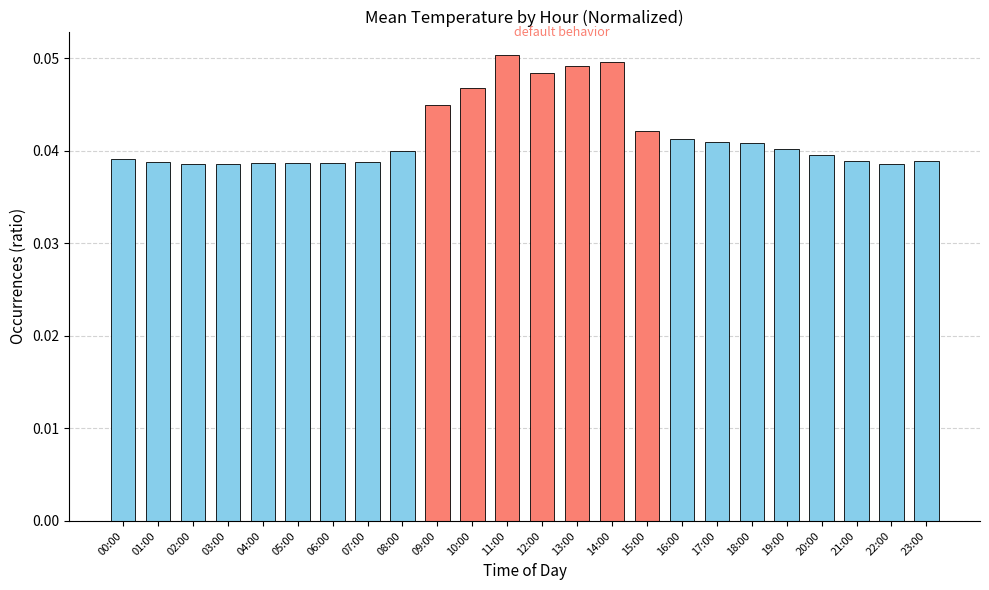

Count the number of data series in this chart.

1